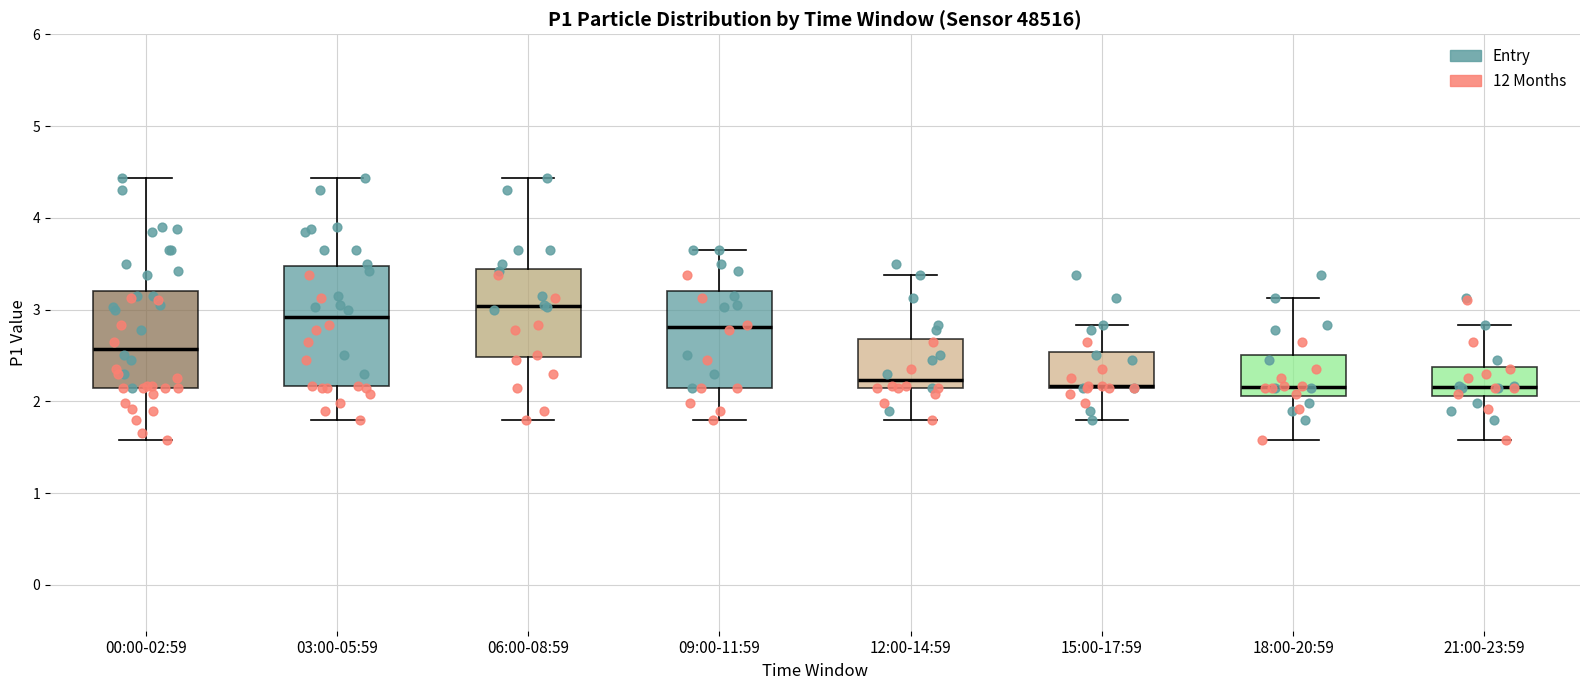

Which box is the tallest, from its lower edge to its upper edge?

03:00-05:59